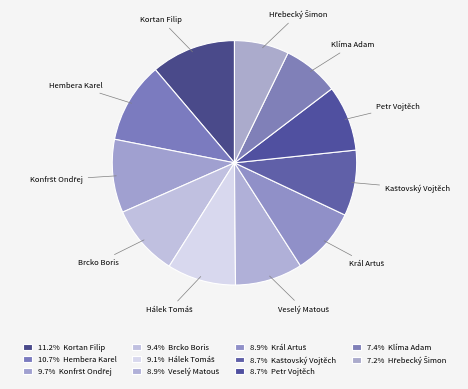

Is there any slice that represents more than half of the pie?

No